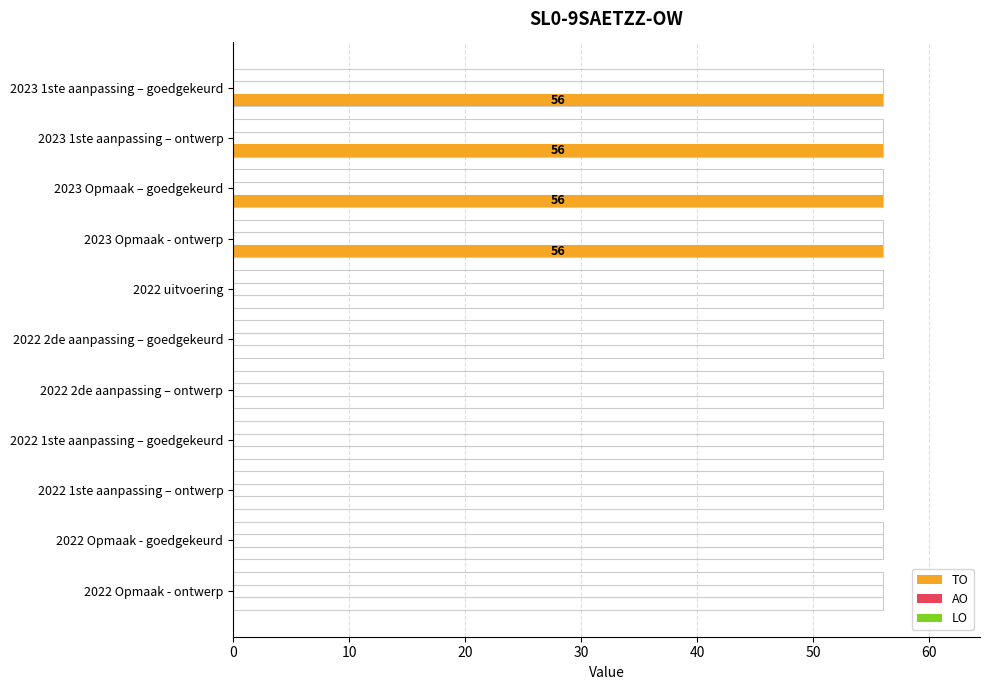

What is the greatest value displayed?

56.0